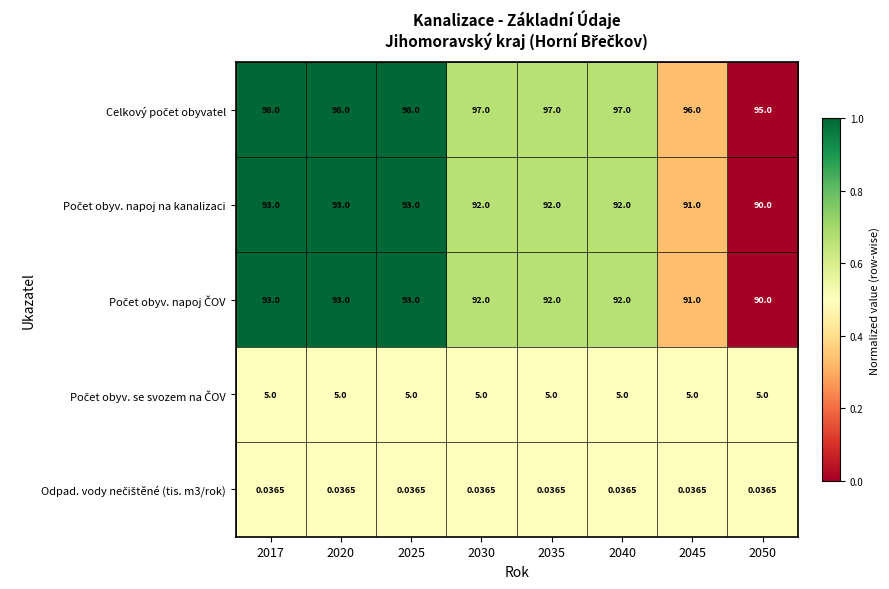

How many data points does each series have?

8